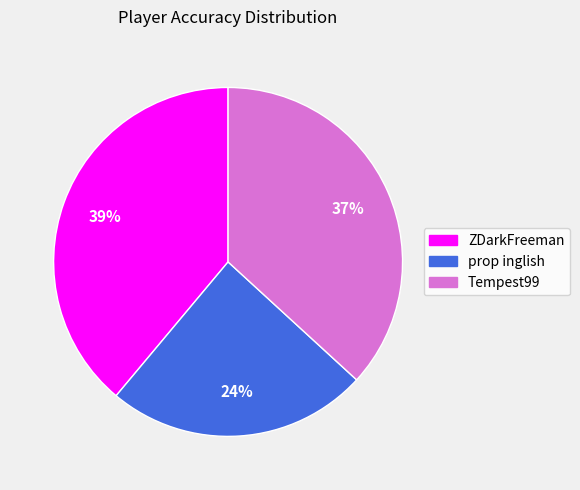

Which has a higher value, ZDarkFreeman or Tempest99?

ZDarkFreeman